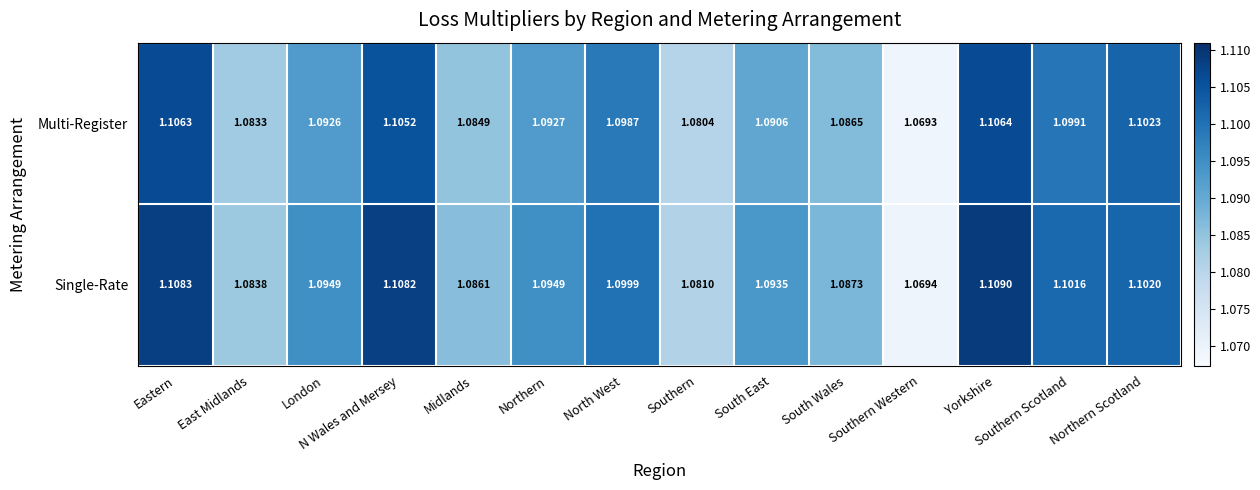

At how many categories does at least one series exceed 1?

14